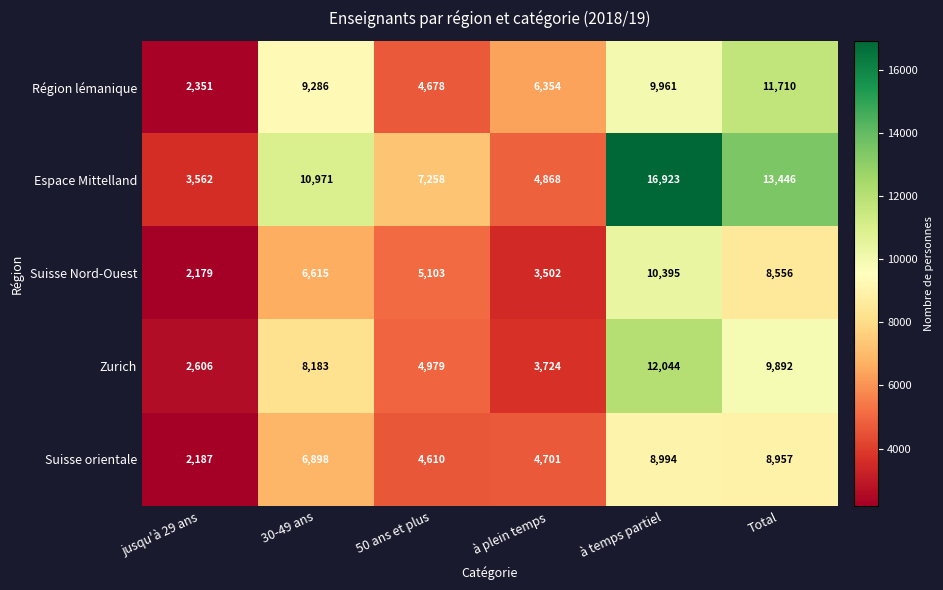

Which series has the largest range (max minus min)?

Espace Mittelland